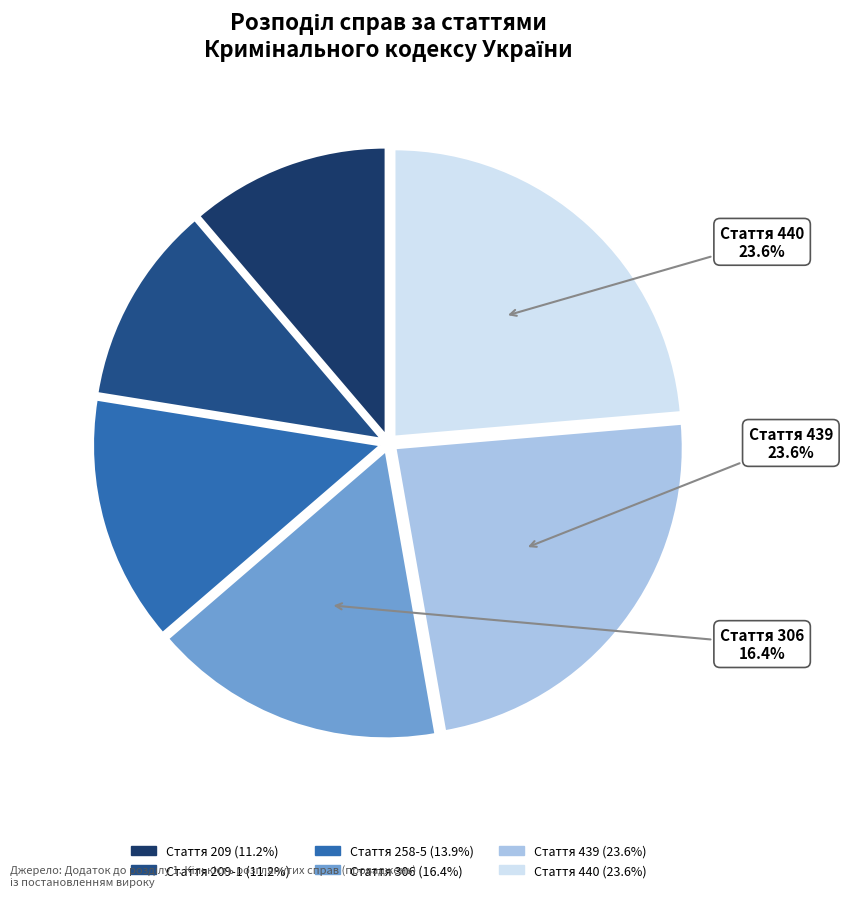

Count the number of slices in the pie.

6